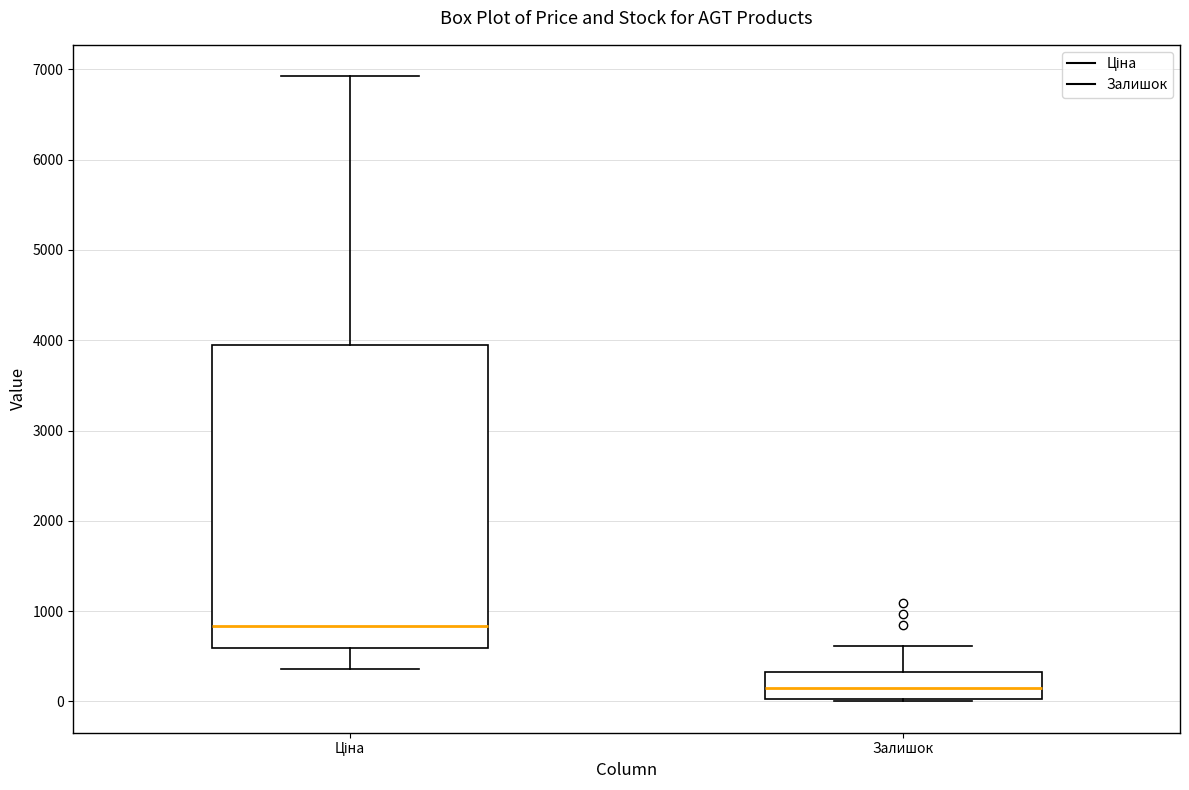

Which box is the tallest, from its lower edge to its upper edge?

Ціна